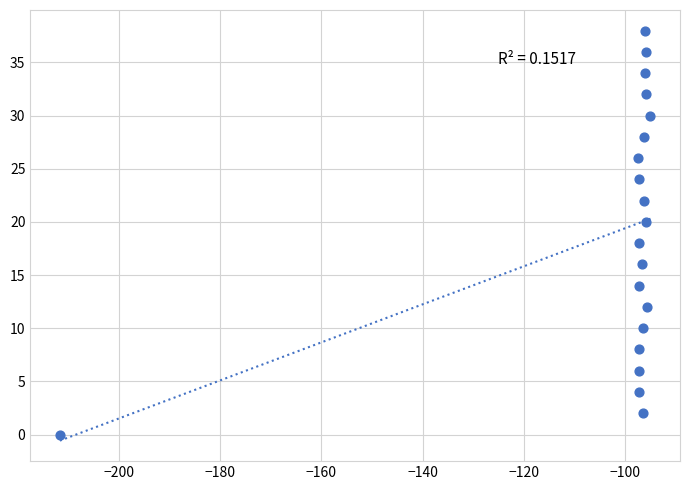

What is the range of Y values (max minus min)?

38